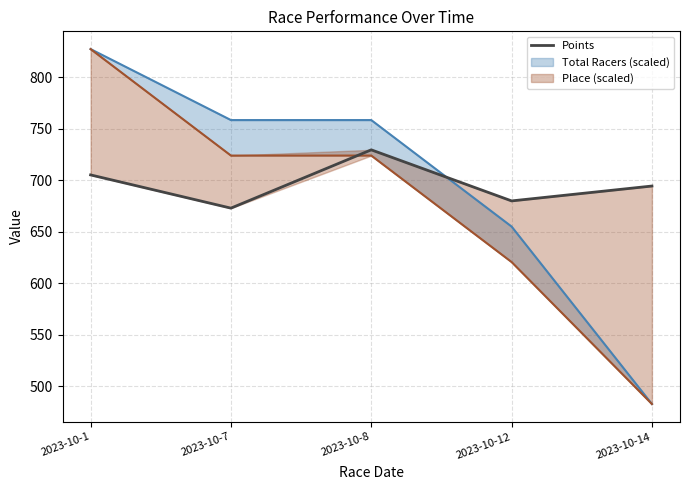

What is the change in value from 2023-10-7 to 2023-10-8?

+56.6